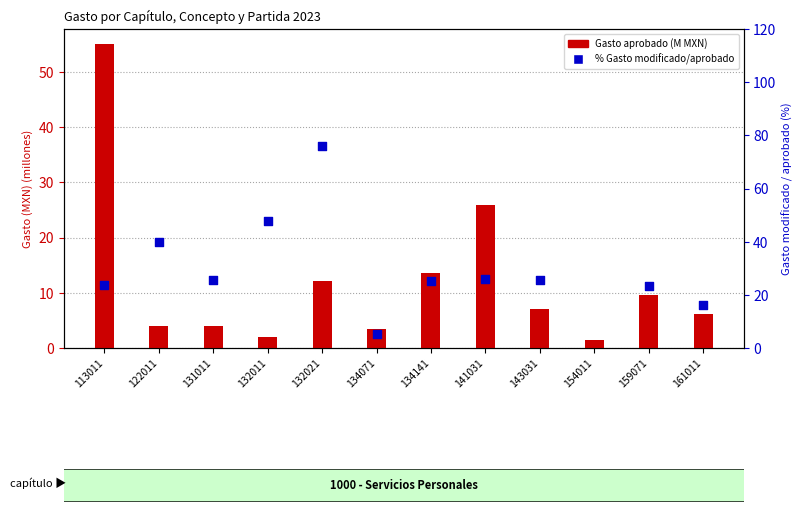

What is the total value across all series at 131011?

29.8